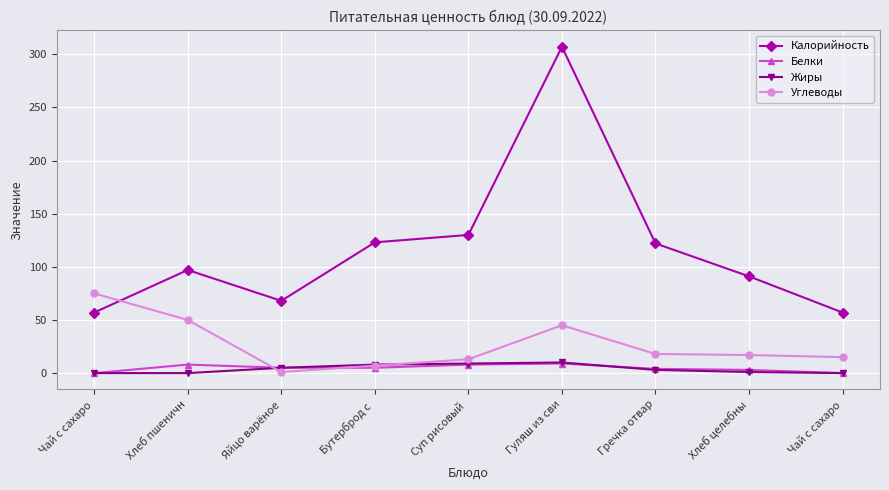

What is the difference between the maximum and minimum values in the Белки series?

9